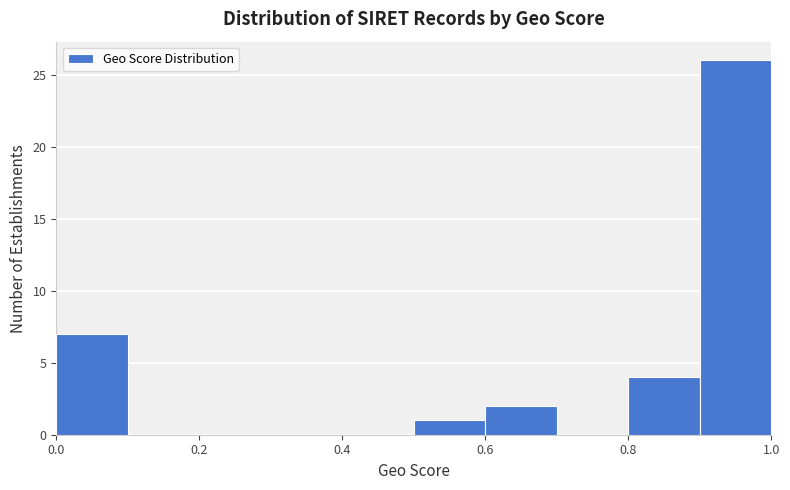

Which range on the x-axis has the tallest bar?

0.9 to 1.0